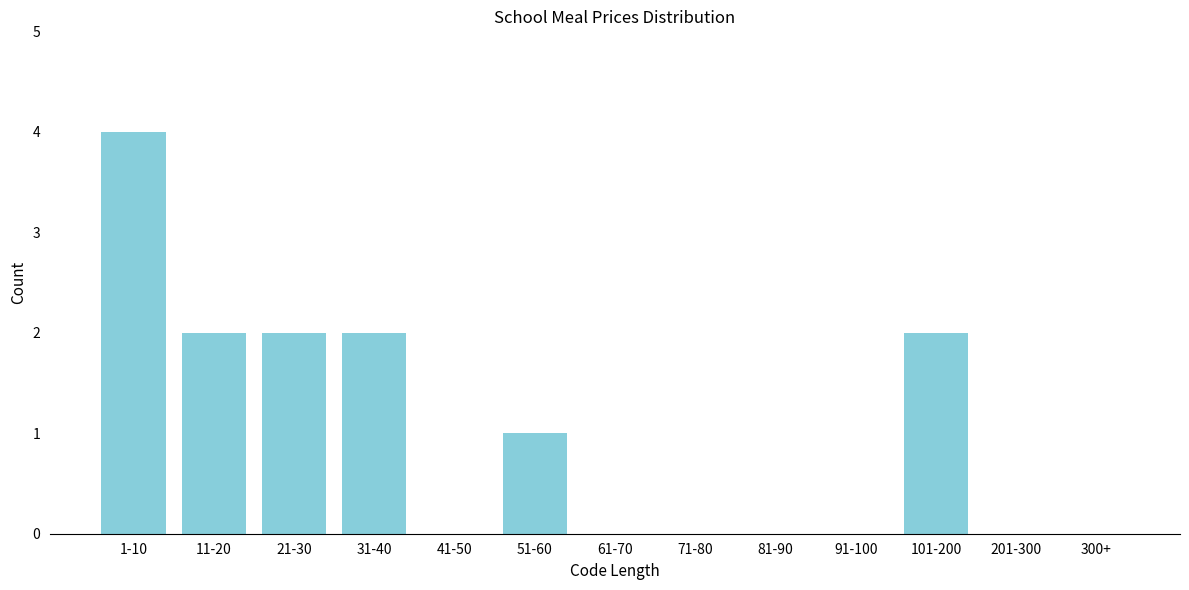

Reading left to right, what are all the values shown in this chart?

1-10=4	11-20=2	21-30=2	31-40=2	41-50=0	51-60=1	61-70=0	71-80=0	81-90=0	91-100=0	101-200=2	201-300=0	300+=0